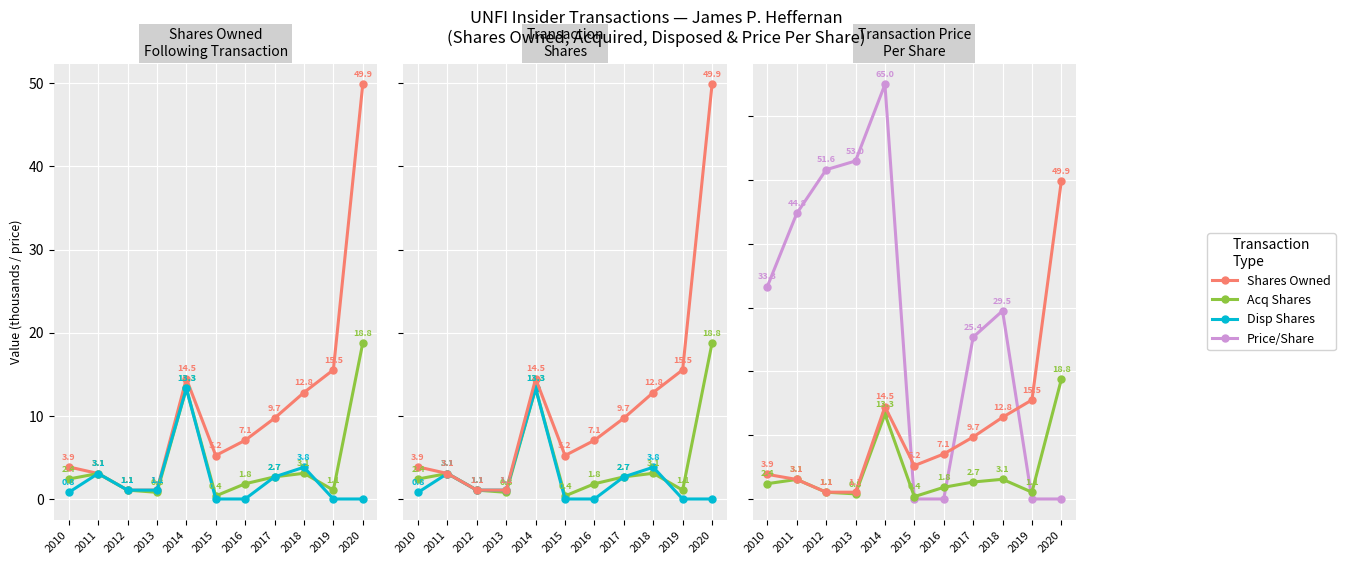

What are all the series names shown in the legend?

Shares Owned, Acq Shares, Disp Shares, Price/Share